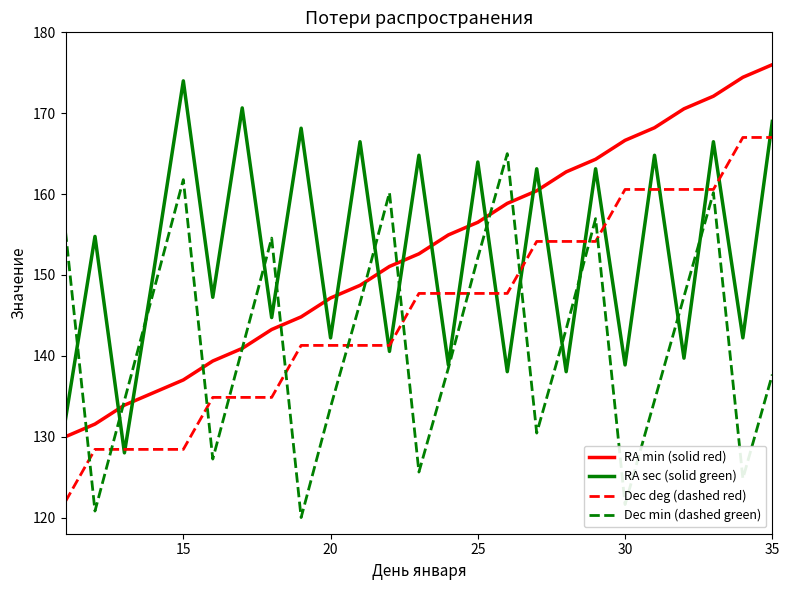

What are all the series names shown in the legend?

RA min (solid red), RA sec (solid green), Dec deg (dashed red), Dec min (dashed green)